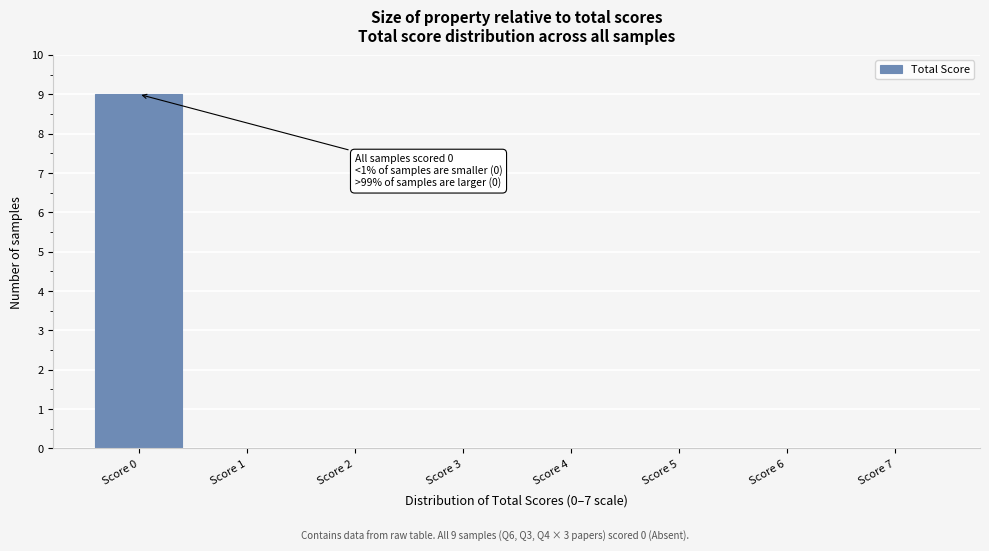

The value at Score 3 is -5. True or false?

False